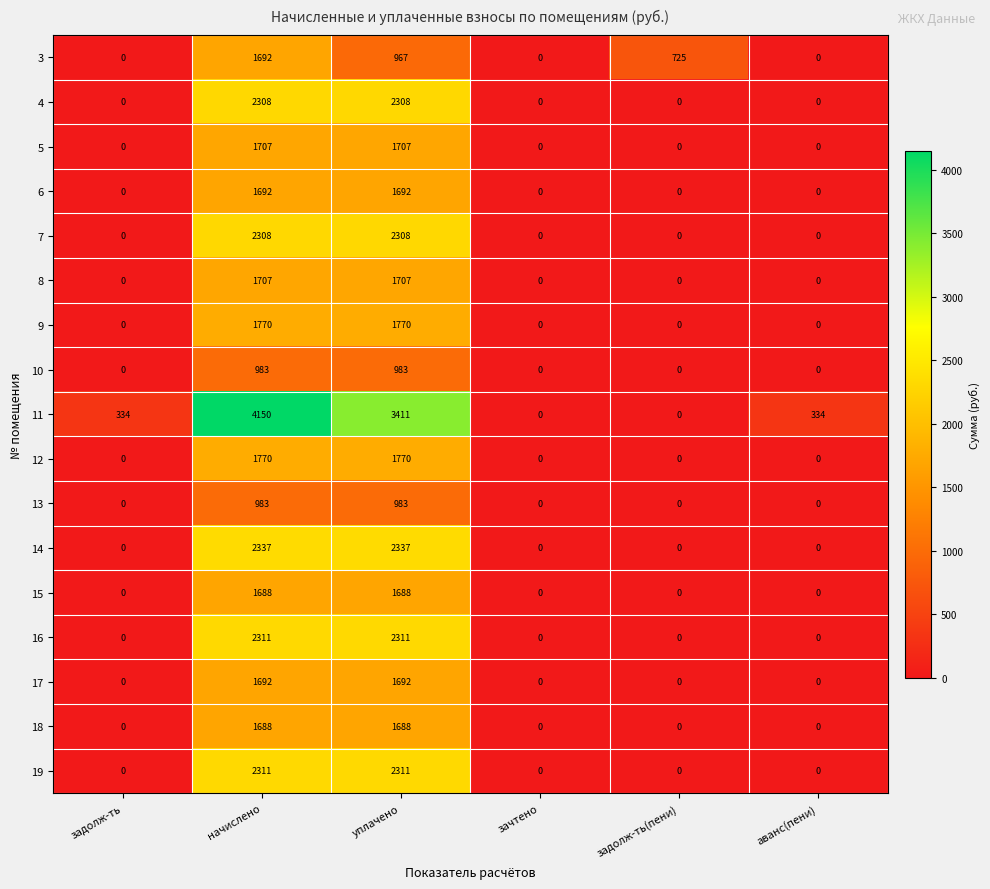

The 16 series shows 4028 at начислено. True or false?

False